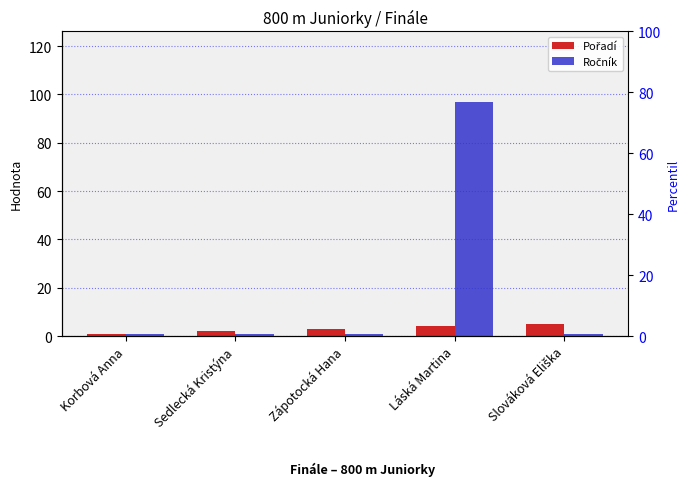

Which series has the largest range (max minus min)?

Ročník